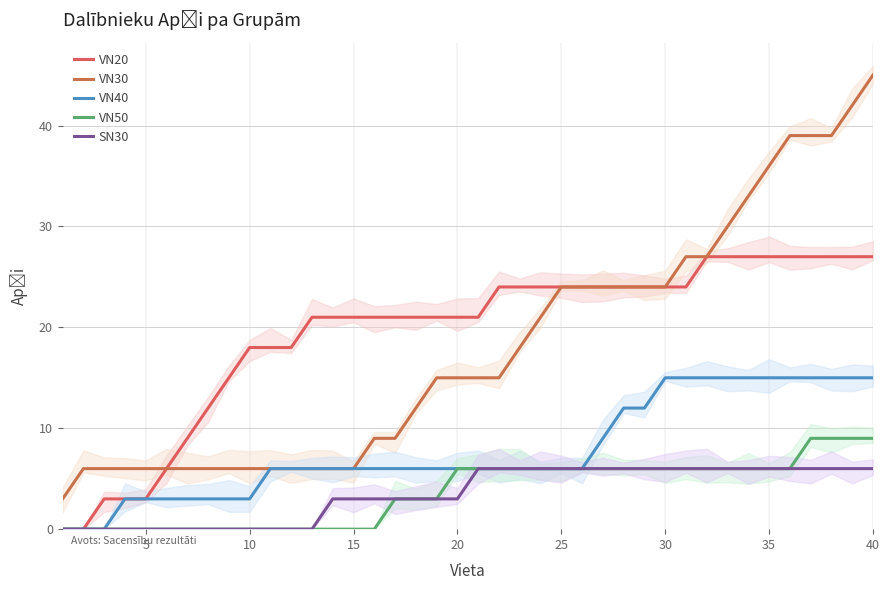

True or false: VN30 and VN50 intersect in this chart.

False